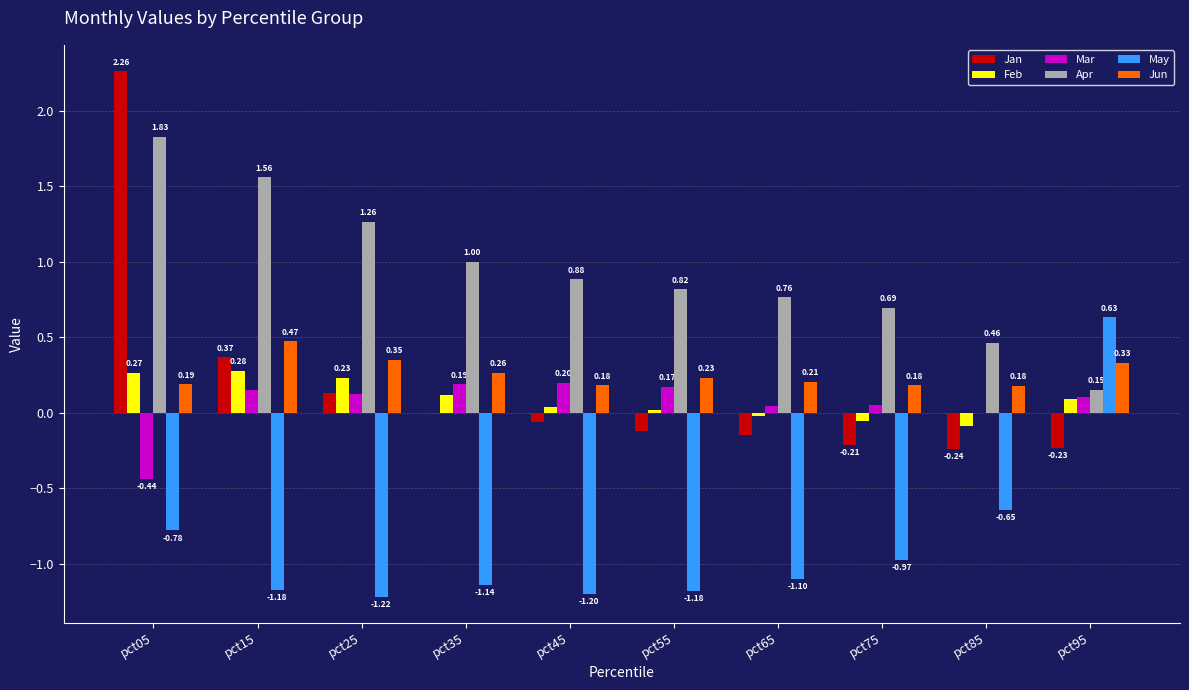

The value of Apr at pct95 is 0.2. True or false?

True